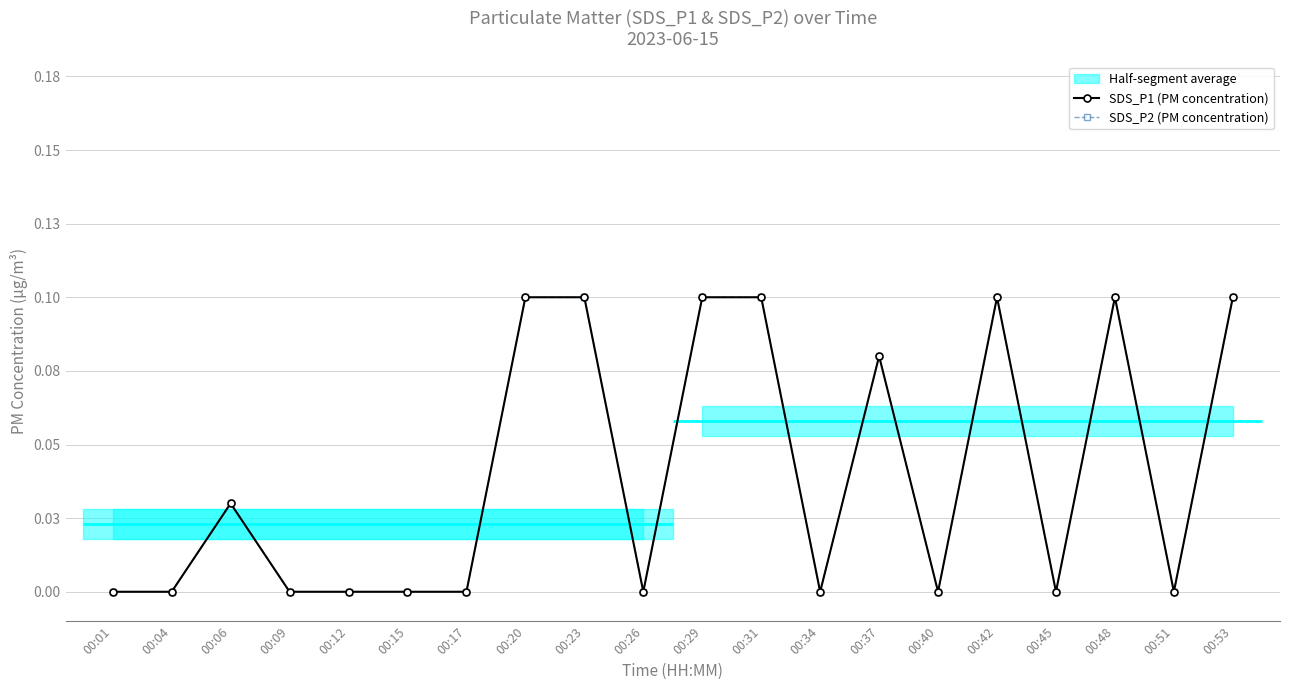

Reading right to left, list all the values displayed in this chart.

SDS_P1 (PM concentration): 00:53=0.1	00:51=0.0	00:48=0.1	00:45=0.0	00:42=0.1	00:40=0.0	00:37=0.1	00:34=0.0	00:31=0.1	00:29=0.1	00:26=0.0	00:23=0.1	00:20=0.1	00:17=0.0	00:15=0.0	00:12=0.0	00:09=0.0	00:06=0.0	00:04=0.0	00:01=0.0
SDS_P2 (PM concentration): 00:53=0.1	00:51=0.0	00:48=0.1	00:45=0.0	00:42=0.1	00:40=0.0	00:37=0.1	00:34=0.0	00:31=0.1	00:29=0.1	00:26=0.0	00:23=0.1	00:20=0.1	00:17=0.0	00:15=0.0	00:12=0.0	00:09=0.0	00:06=0.0	00:04=0.0	00:01=0.0